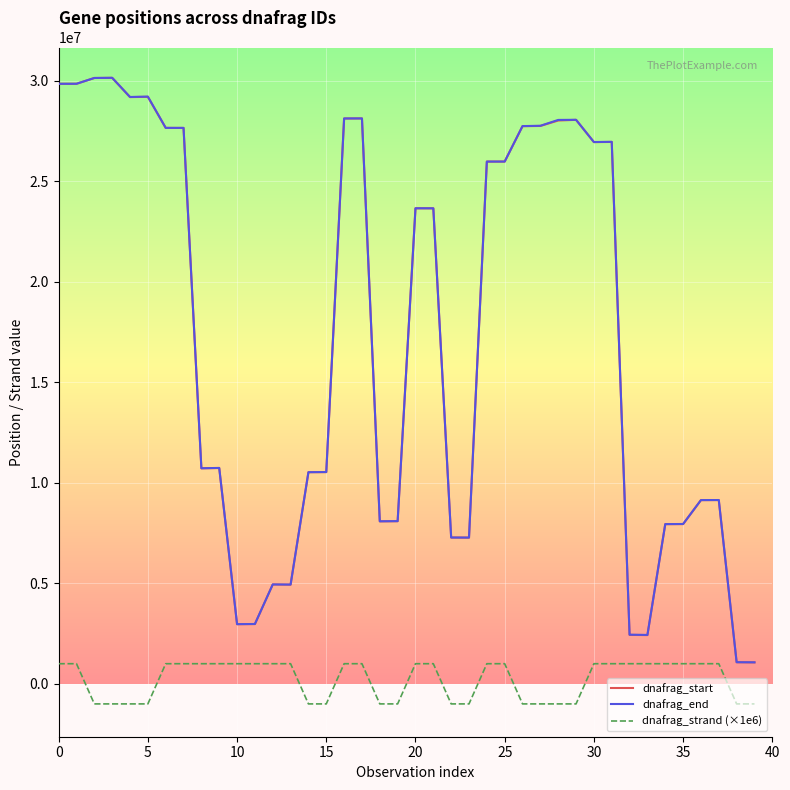

True or false: dnafrag_start and dnafrag_end intersect in this chart.

False